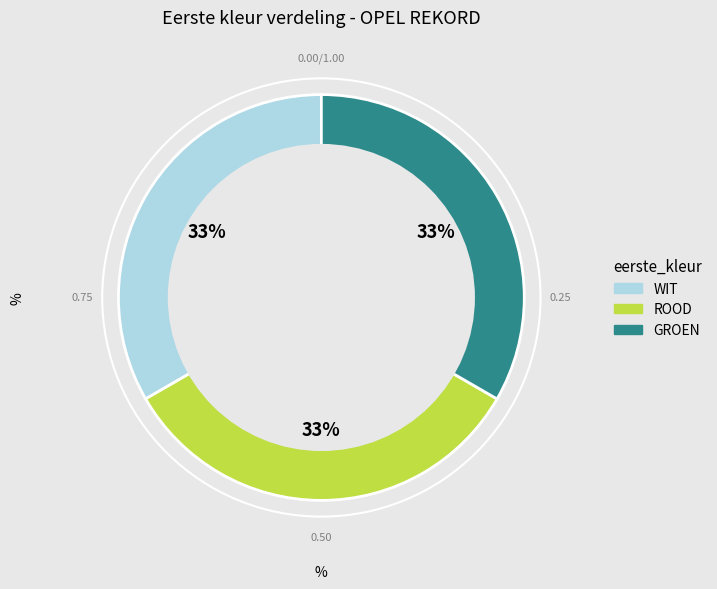

Is there a majority slice in this chart?

No